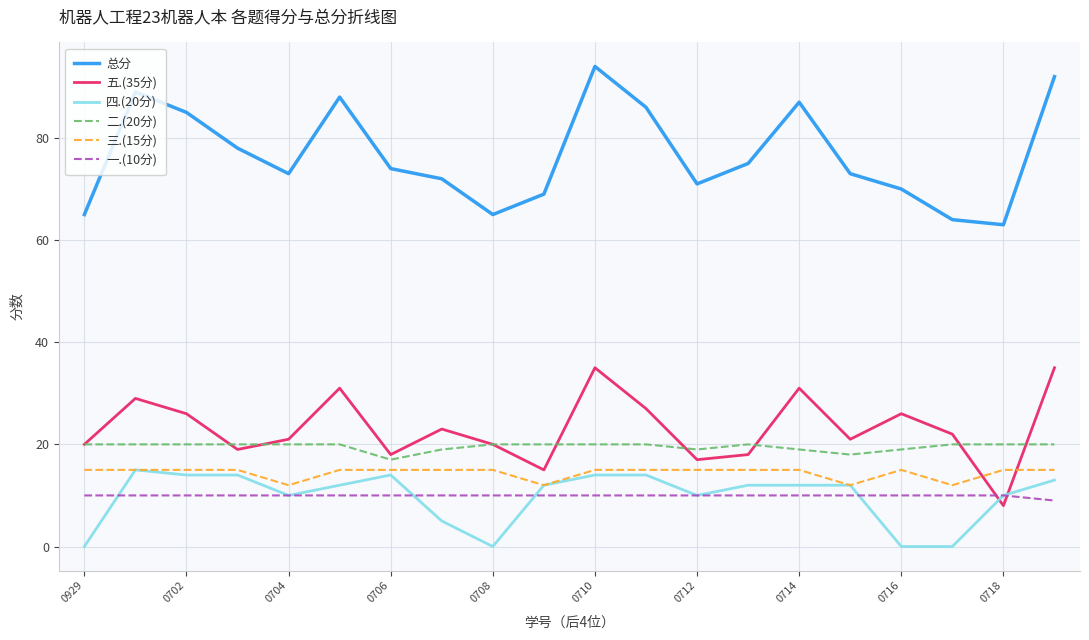

Reading left to right, what are all the values shown in this chart?

总分: 65	89	85	78	73	88	74	72	65	69	94	86	71	75	87	73	70	64	63	92
五.(35分): 20	29	26	19	21	31	18	23	20	15	35	27	17	18	31	21	26	22	8	35
四.(20分): 0	15	14	14	10	12	14	5	0	12	14	14	10	12	12	12	0	0	10	13
二.(20分): 20	20	20	20	20	20	17	19	20	20	20	20	19	20	19	18	19	20	20	20
三.(15分): 15	15	15	15	12	15	15	15	15	12	15	15	15	15	15	12	15	12	15	15
一.(10分): 10	10	10	10	10	10	10	10	10	10	10	10	10	10	10	10	10	10	10	9